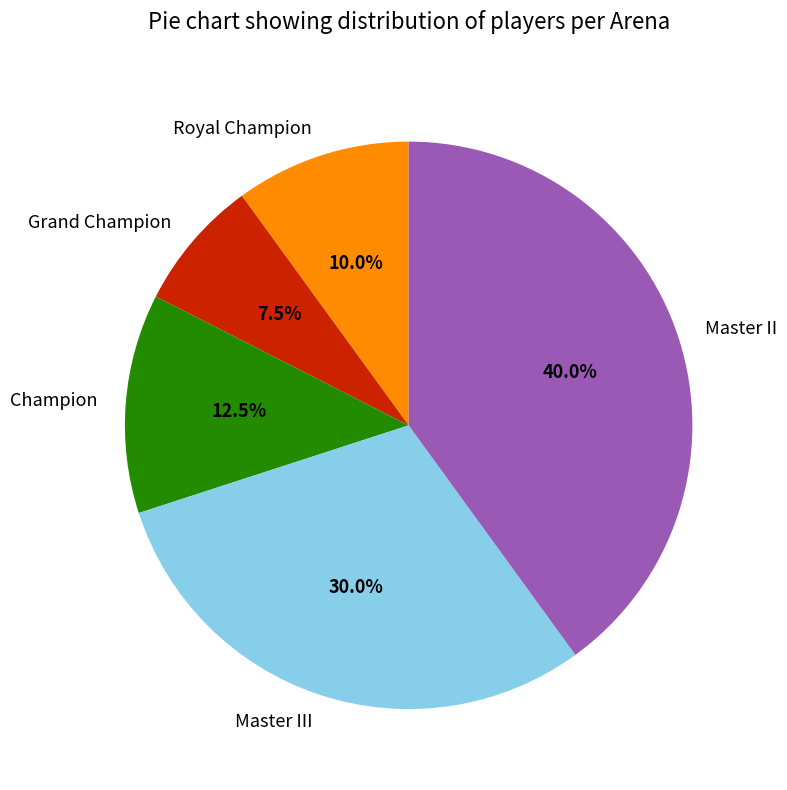

What percentage do Champion and Grand Champion together represent?

20.0%